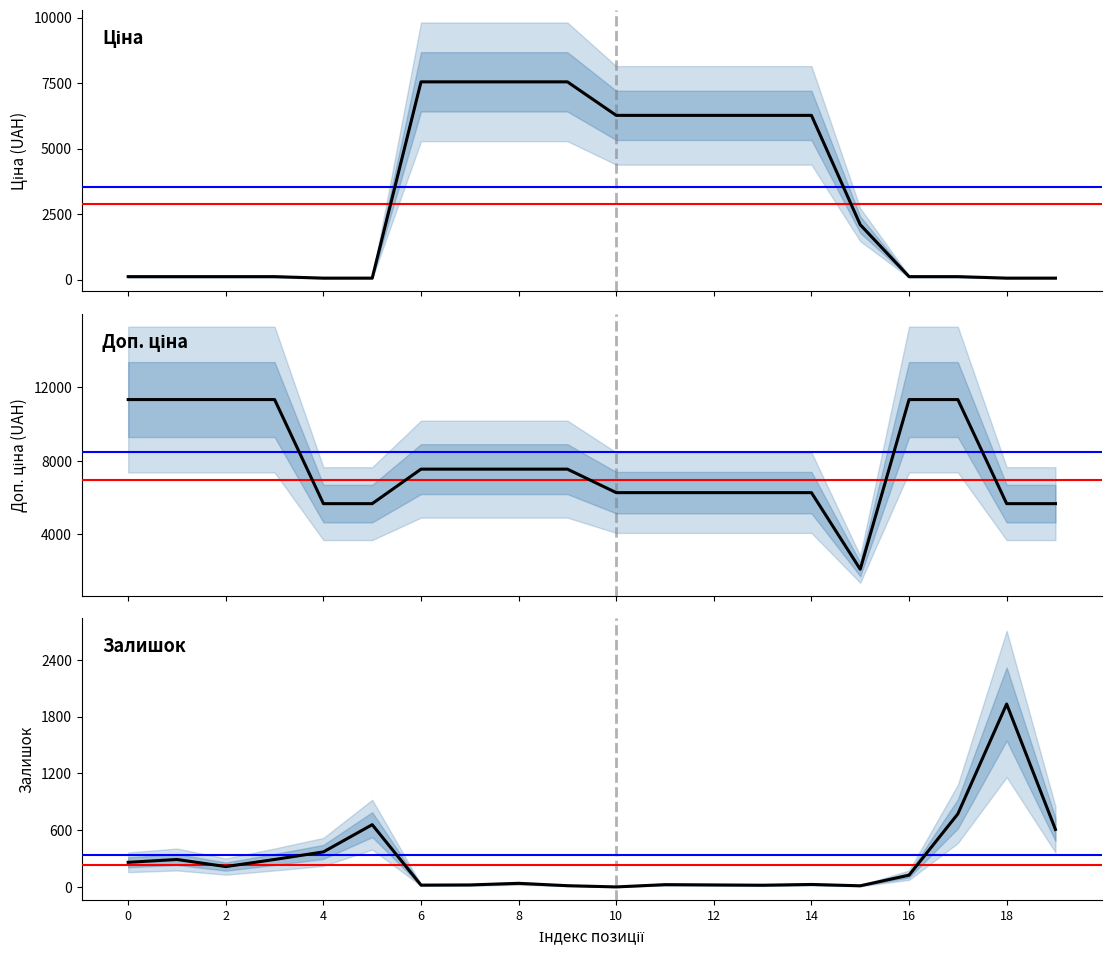

Which category has the lowest value across all series?

10